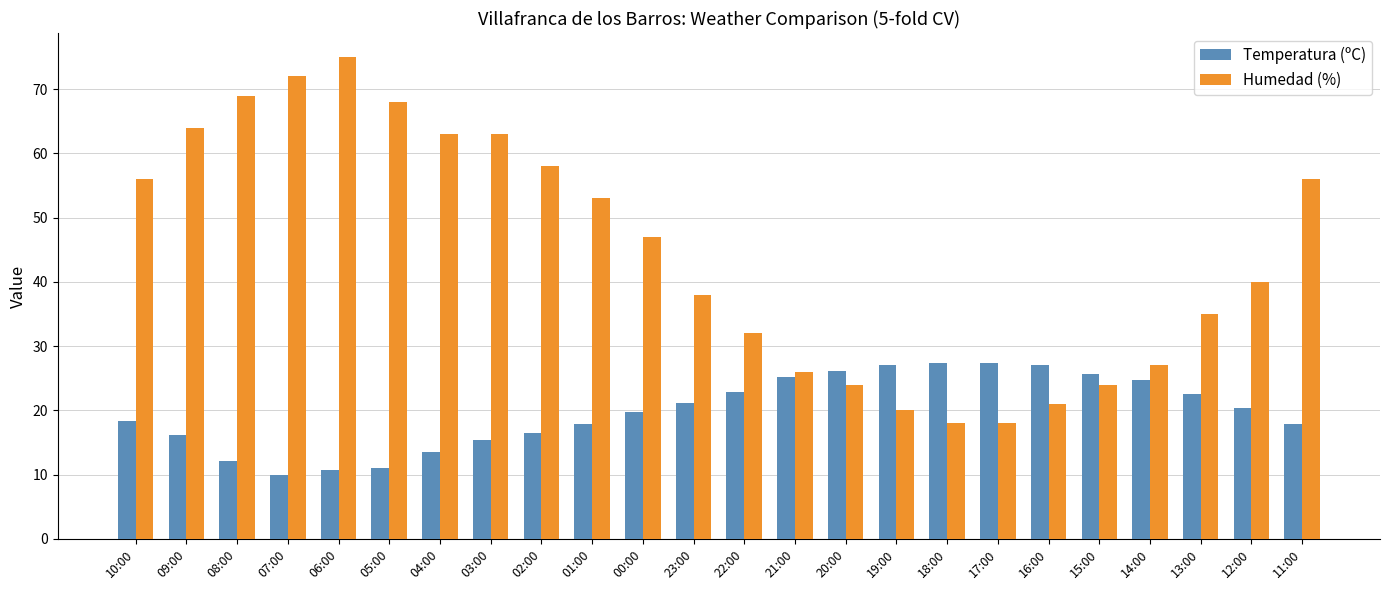

Between 03:00 and 16:00, which series saw the biggest shift?

Humedad (%)